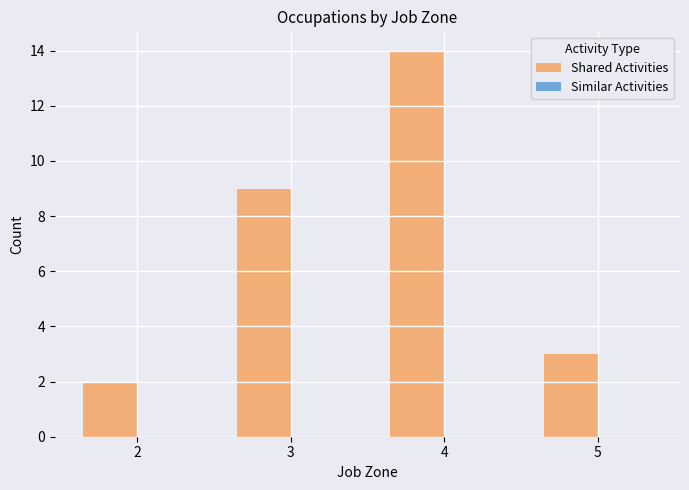

How many data points does each series have?

4